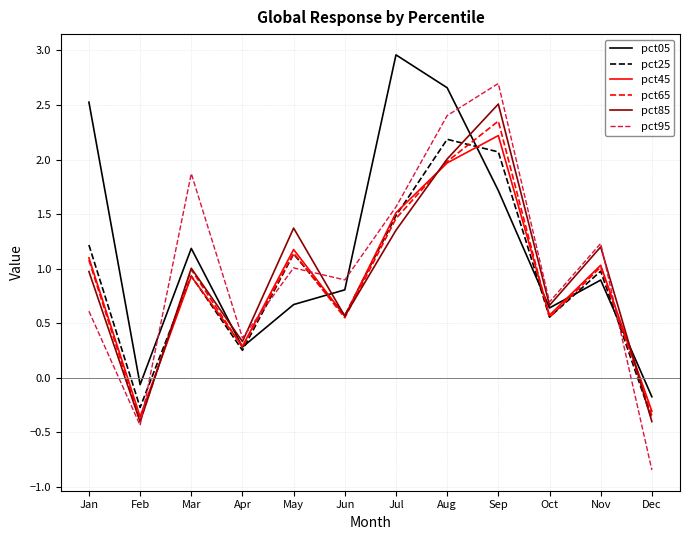

What is the greatest value displayed?

3.0